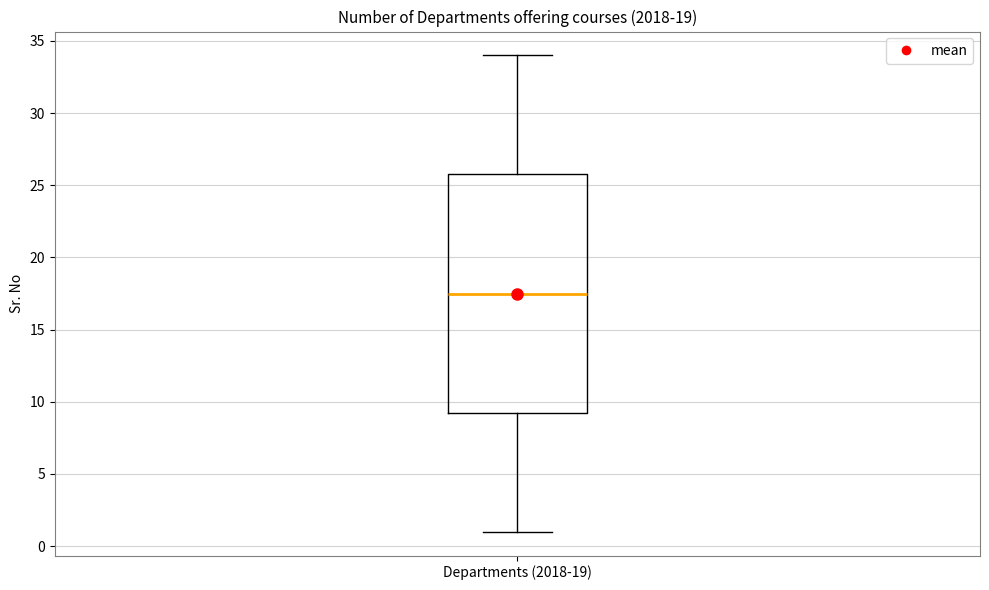

Read this box plot against the y-axis: the position of the median line, the range covered by the box, and the ends of both whiskers. The values are not printed on the chart, so give them approximately, as read against the axis.

median 17.5, box 9.5 to 26.0, whiskers 1.0 to 34.0